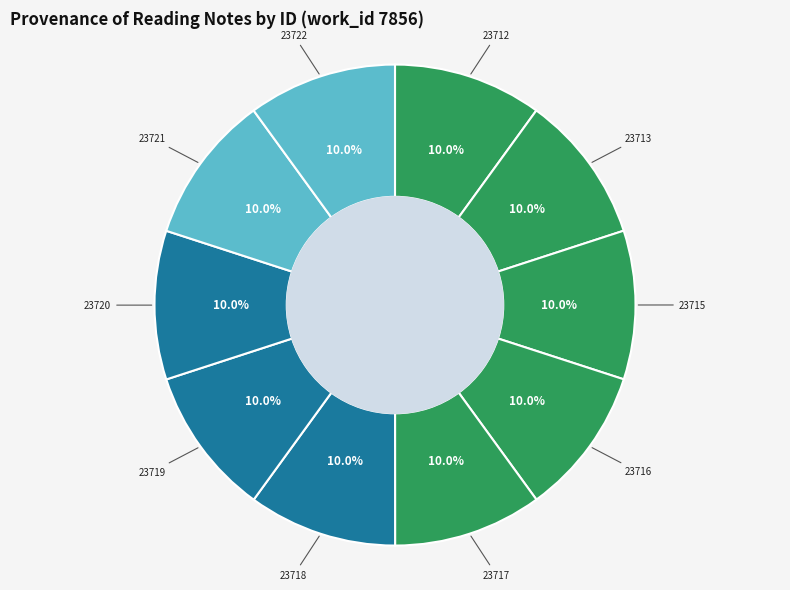

How many segments does this pie chart have?

10